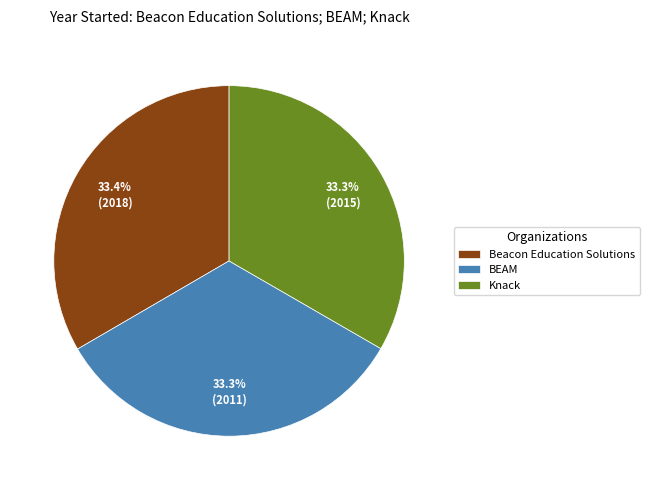

Does Knack represent more than half of the total?

No